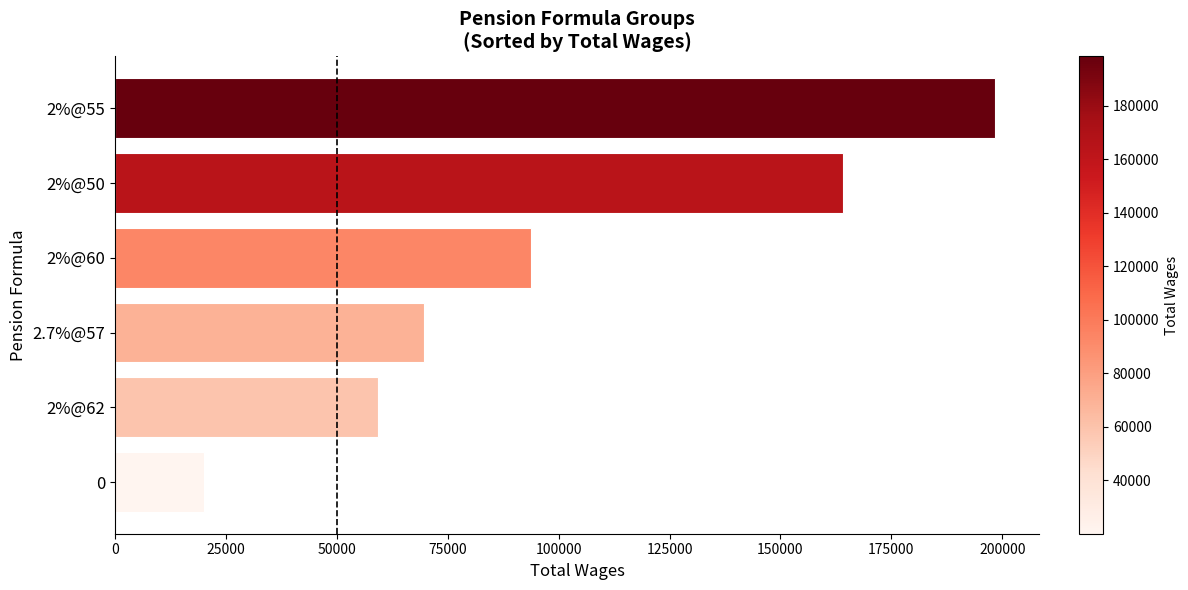

What is the sum of the values at 2%@50 and 2%@60?

257896